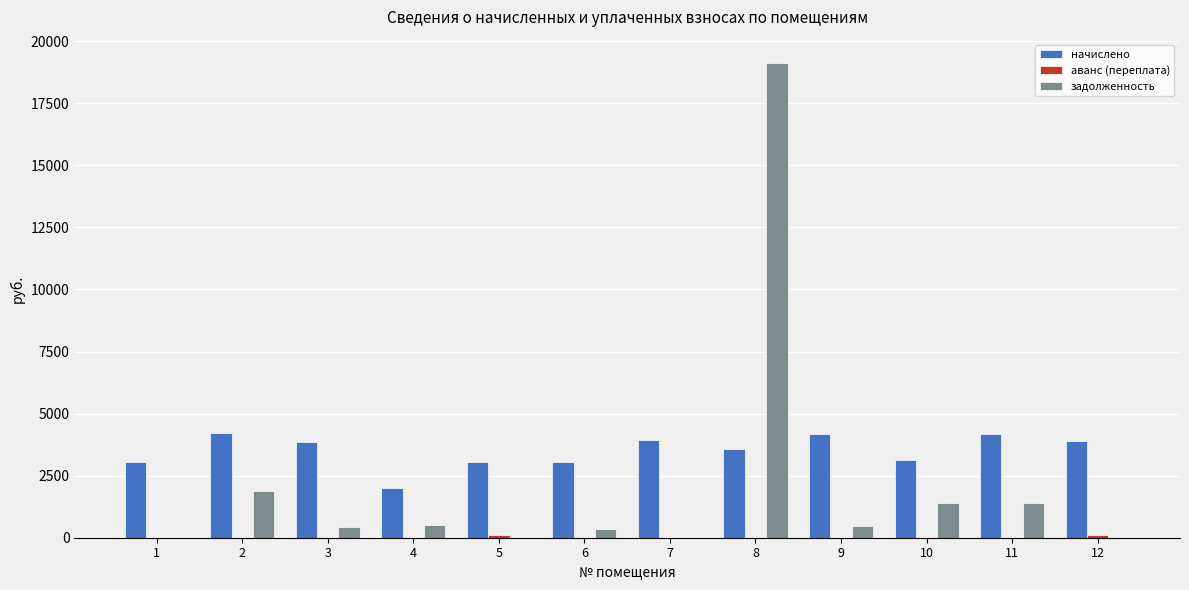

What is the highest value of the задолженность series?

19109.1